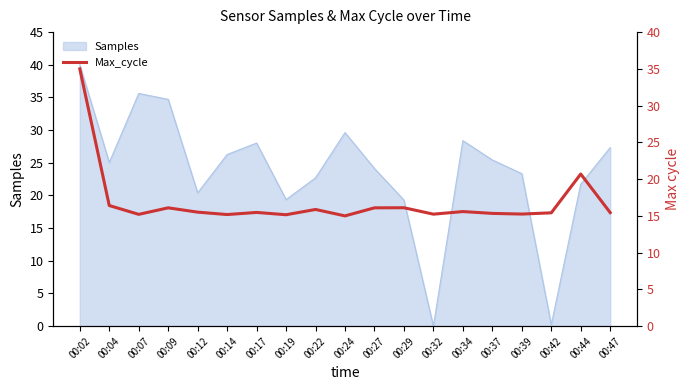

How many data points does each series have?

19